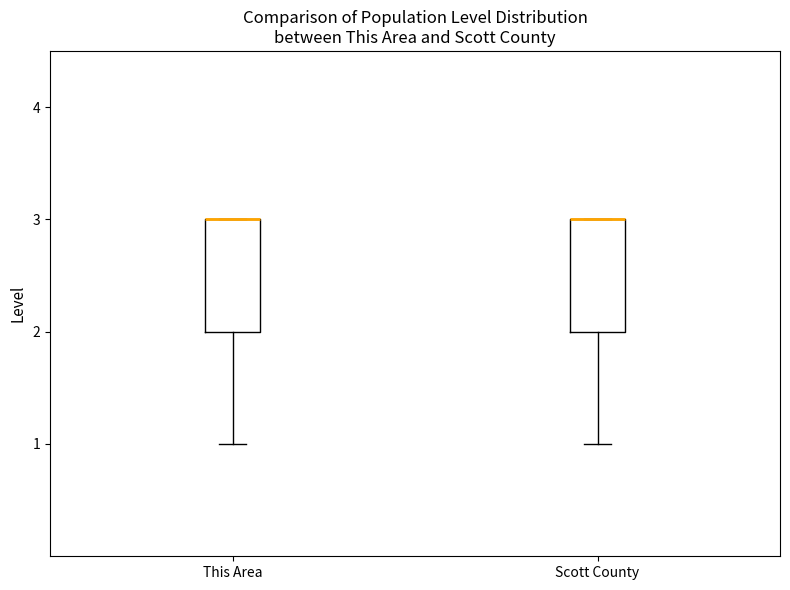

Where is the lower edge of the box for Scott County on the y-axis? The values are not printed on the chart, so give them approximately, as read against the axis.

2